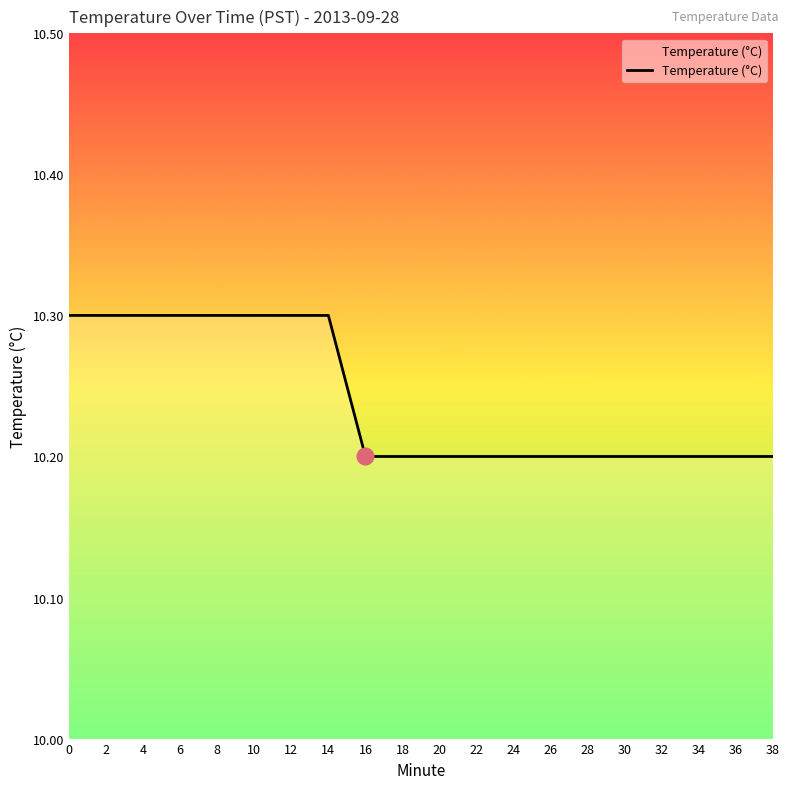

The chart shows a value of 13.7 at 32. True or false?

False